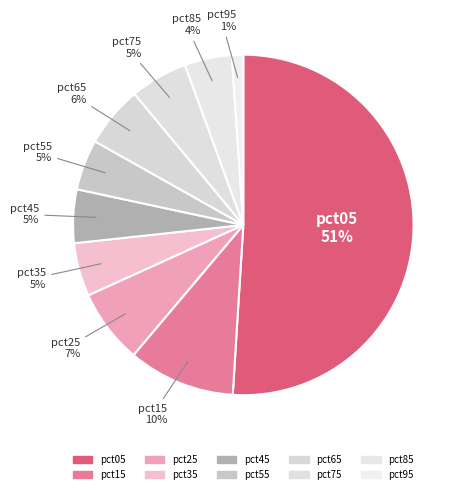

How many segments does this pie chart have?

10